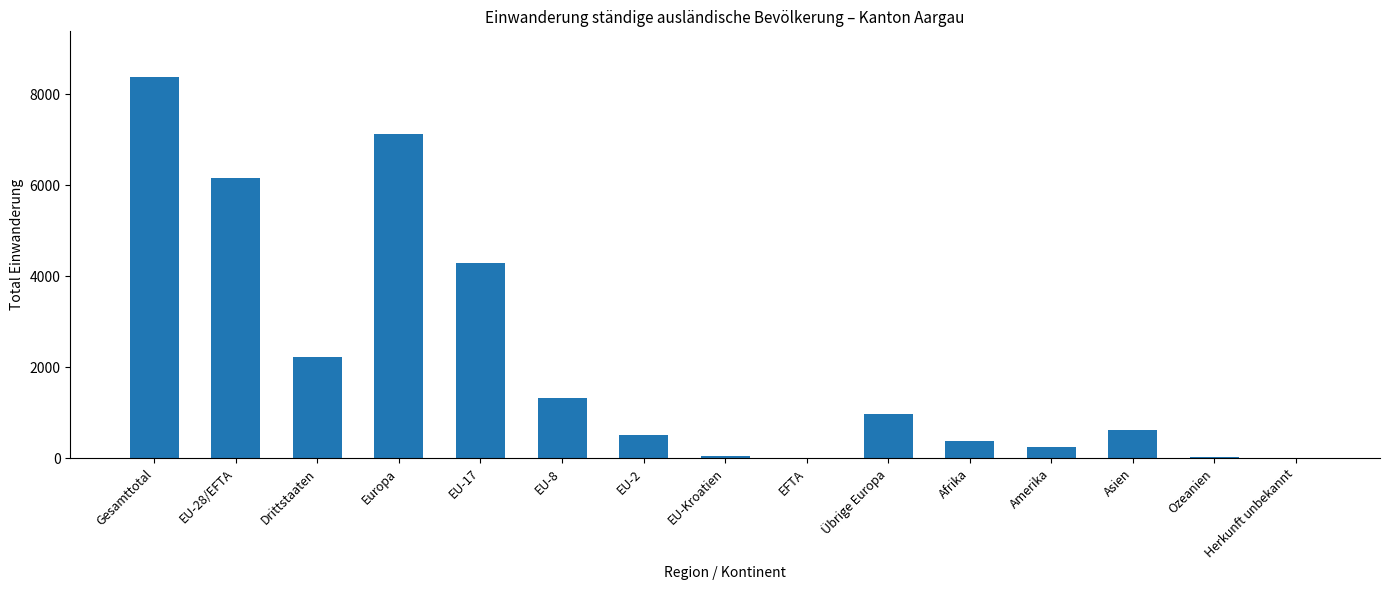

What is the change in value from Gesamttotal to EU-2?

-7879